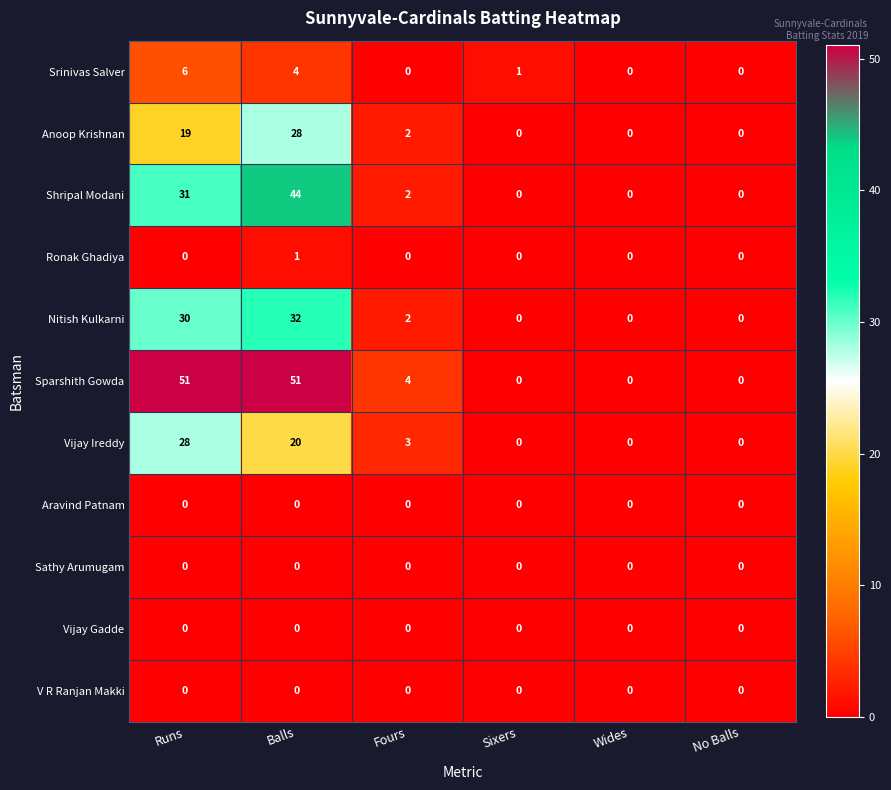

The value of Aravind Patnam at Wides is 0. True or false?

True